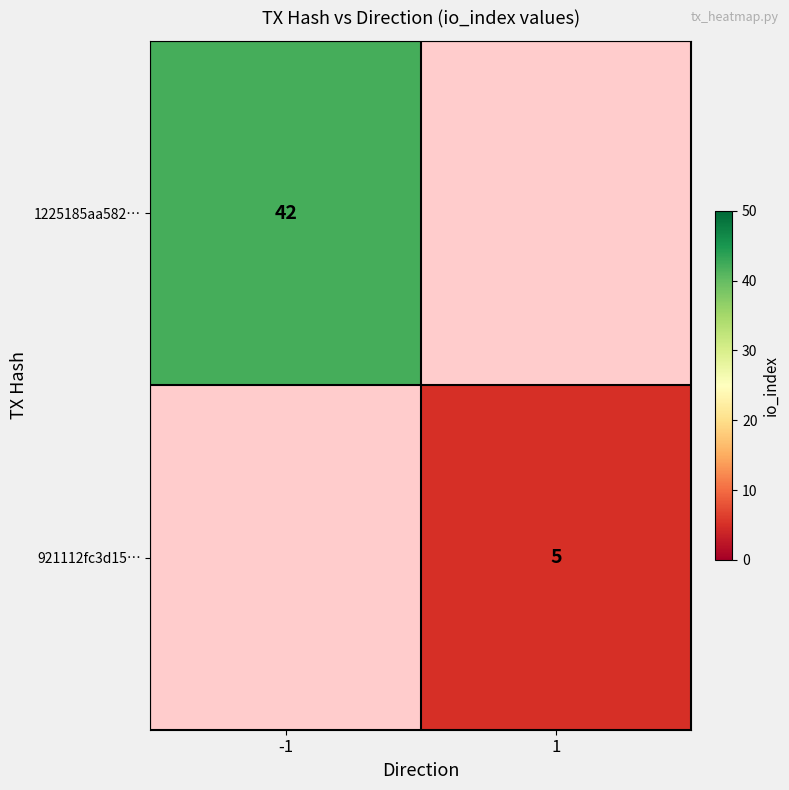

True or false: 1225185aa582… has a value of 42 at -1.

True